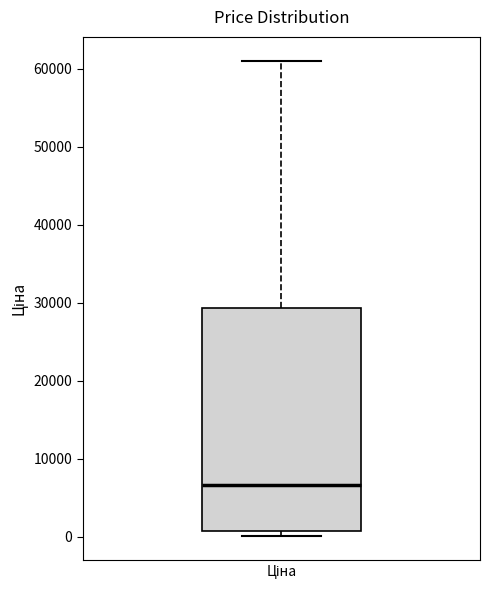

Transcribe this box plot: give where the median line is, the range the box spans, and where the two whiskers end, as read against the y-axis. The values are not printed on the chart, so give them approximately, as read against the axis.

median 7000, box 1000 to 29000, whiskers 0 to 61000